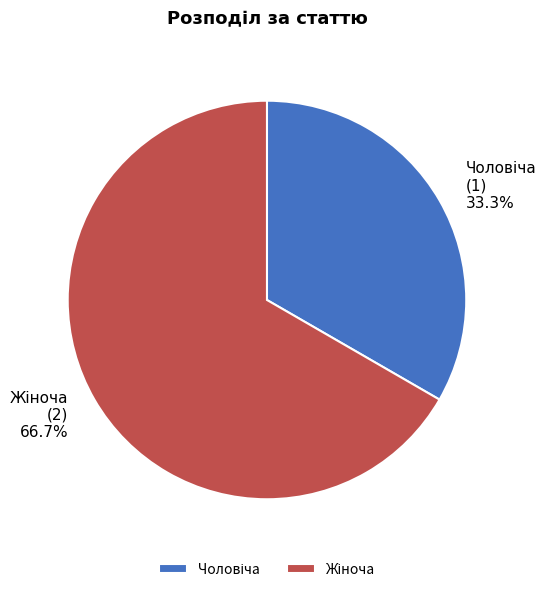

To the nearest percent, what is the average slice percentage?

50%